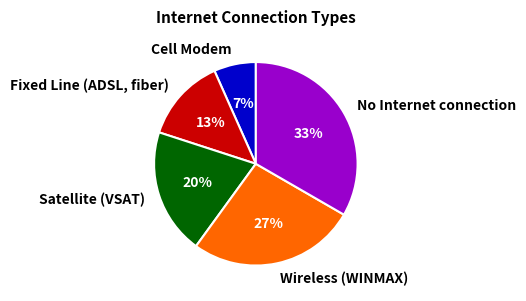

Between Cell Modem and No Internet connection, which is larger?

No Internet connection